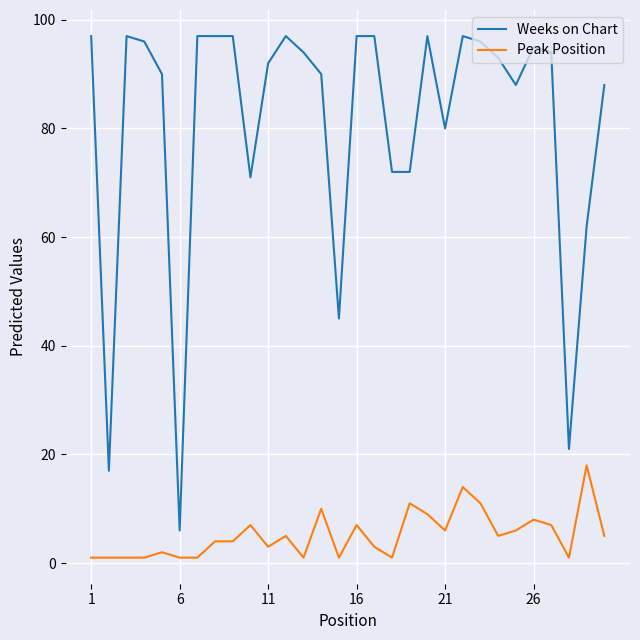

True or false: Peak Position and Weeks on Chart intersect in this chart.

False